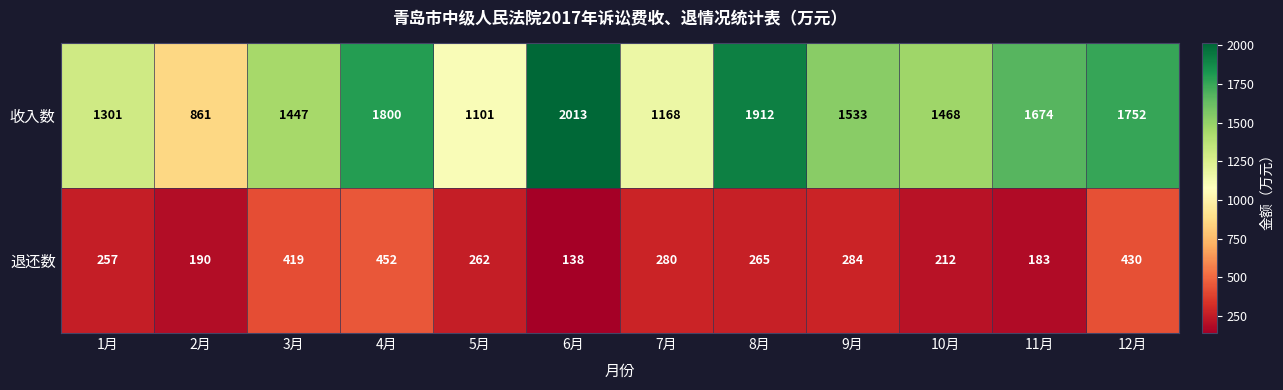

Which category has the highest value across all series?

6月